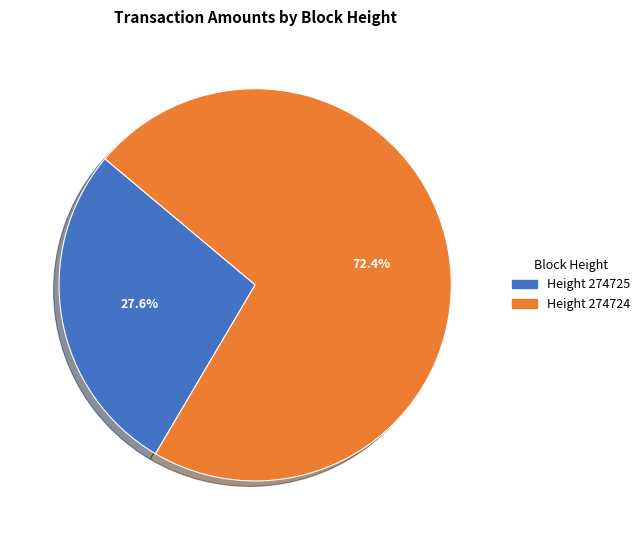

Which has a higher value, Height 274725 or Height 274724?

Height 274724